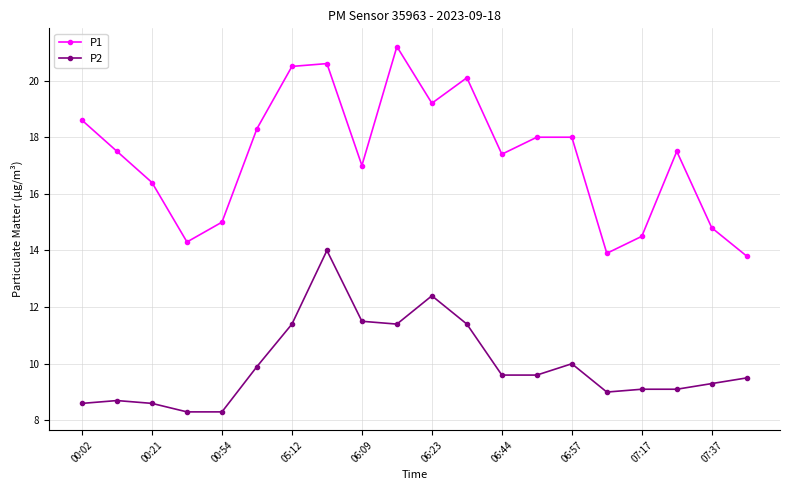

Which series has the widest spread of values?

P1